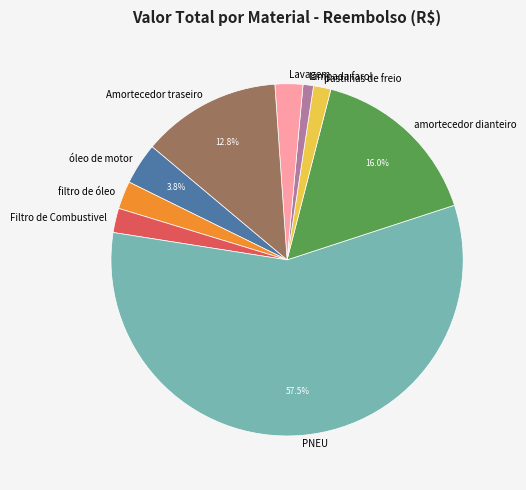

Is it true that filtro de óleo is 3% of the pie?

True